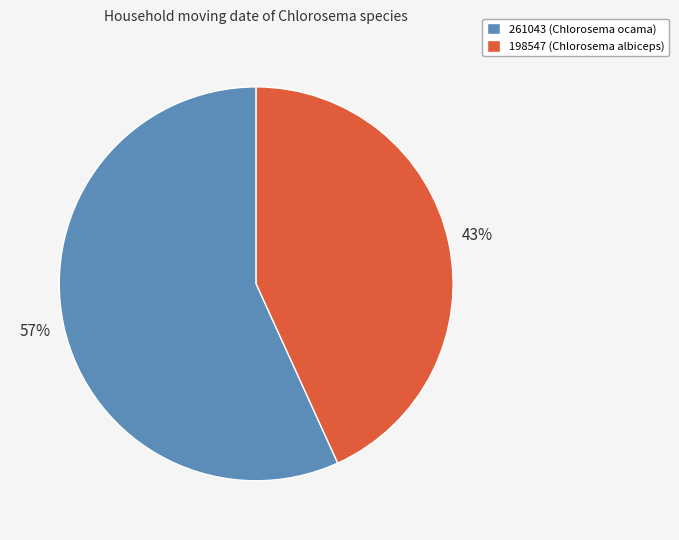

How many slices are in this pie chart?

2